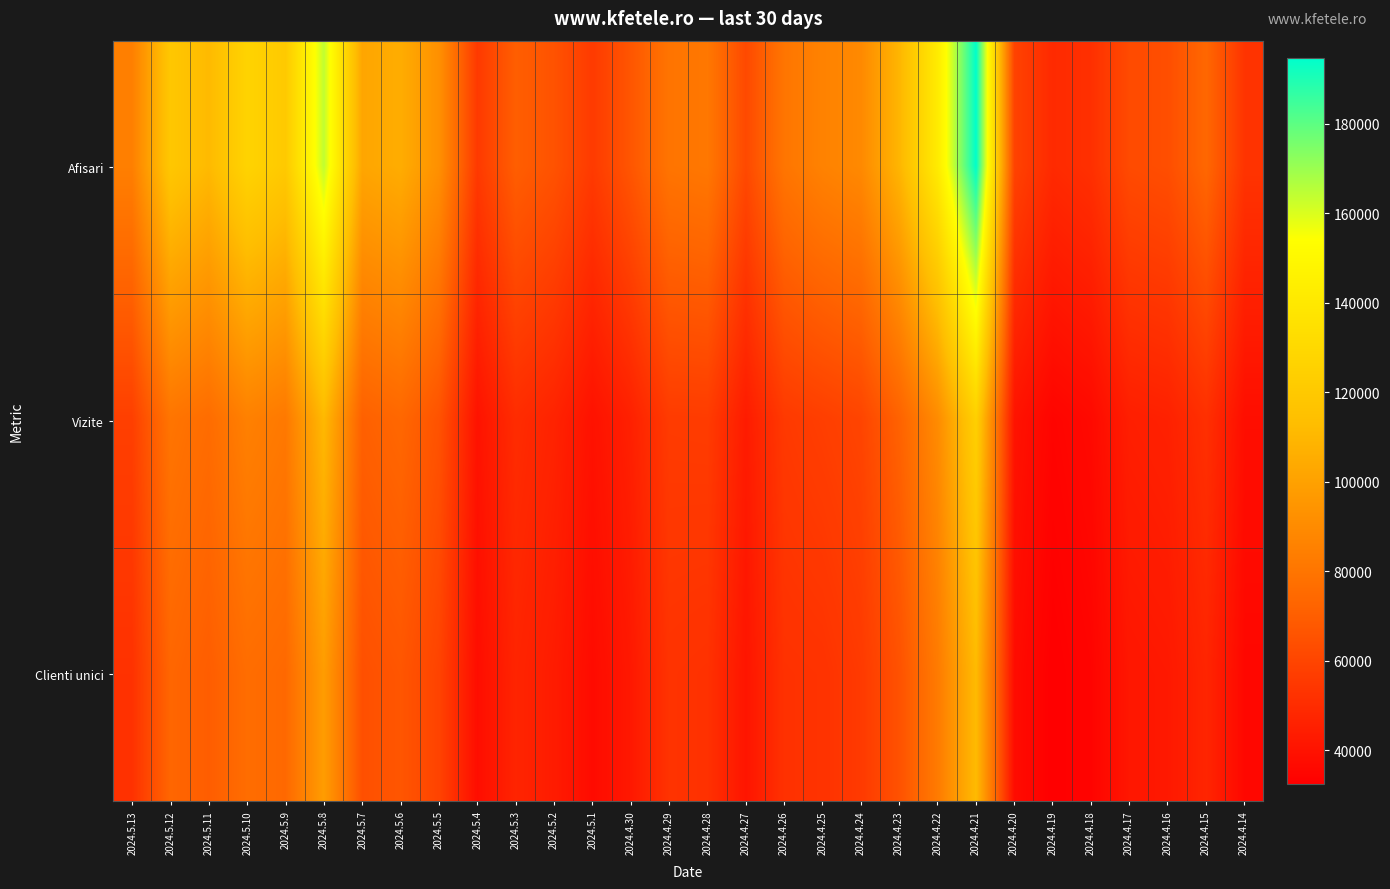

At how many categories does at least one series exceed 139416?

3